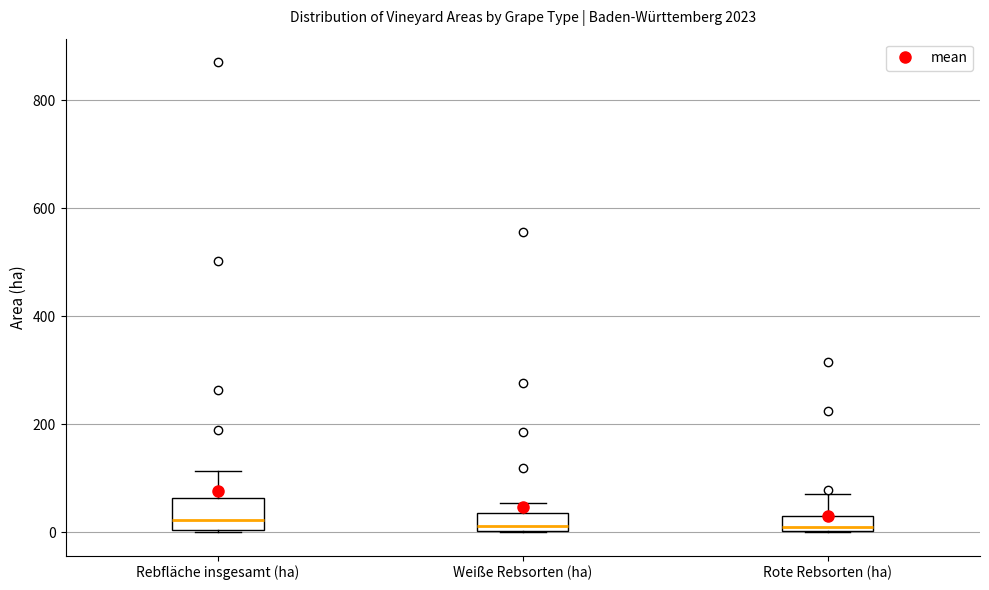

Where does the upper whisker of the box for Rote Rebsorten (ha) end on the y-axis? The values are not printed on the chart, so give them approximately, as read against the axis.

80